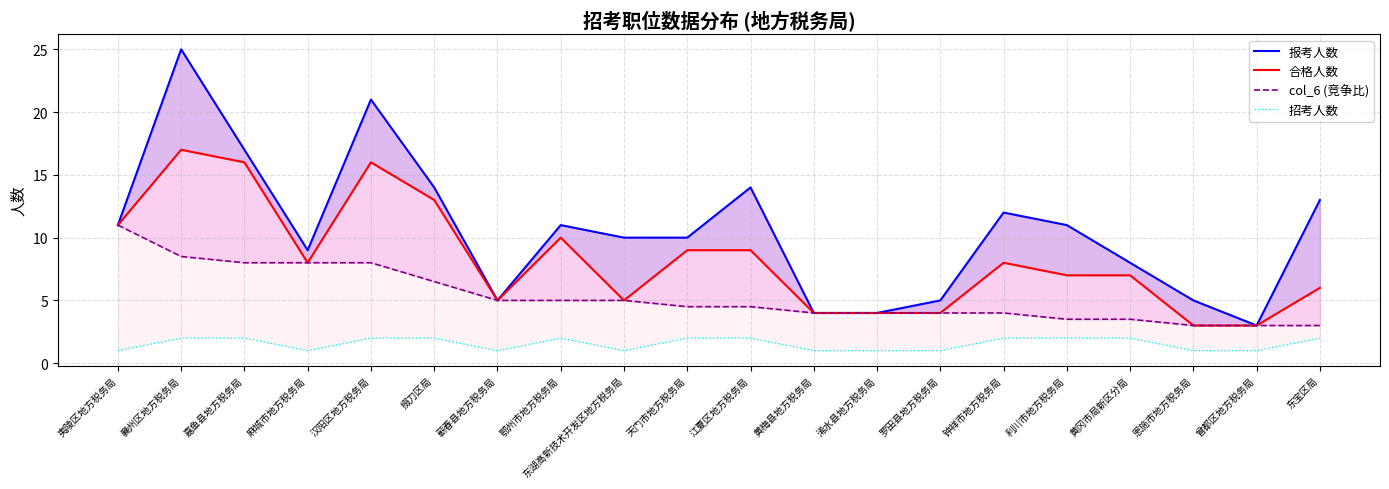

Which series has the widest spread of values?

报考人数